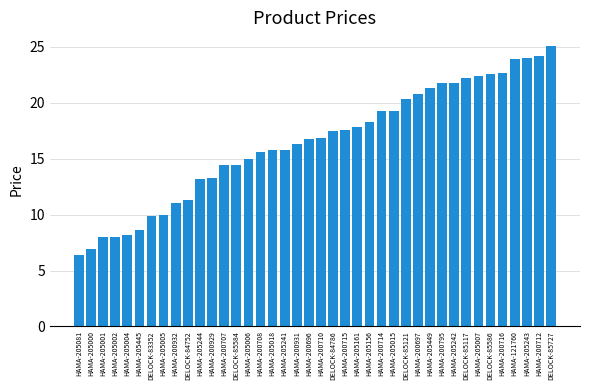

What is the difference between the maximum and minimum values?

18.7